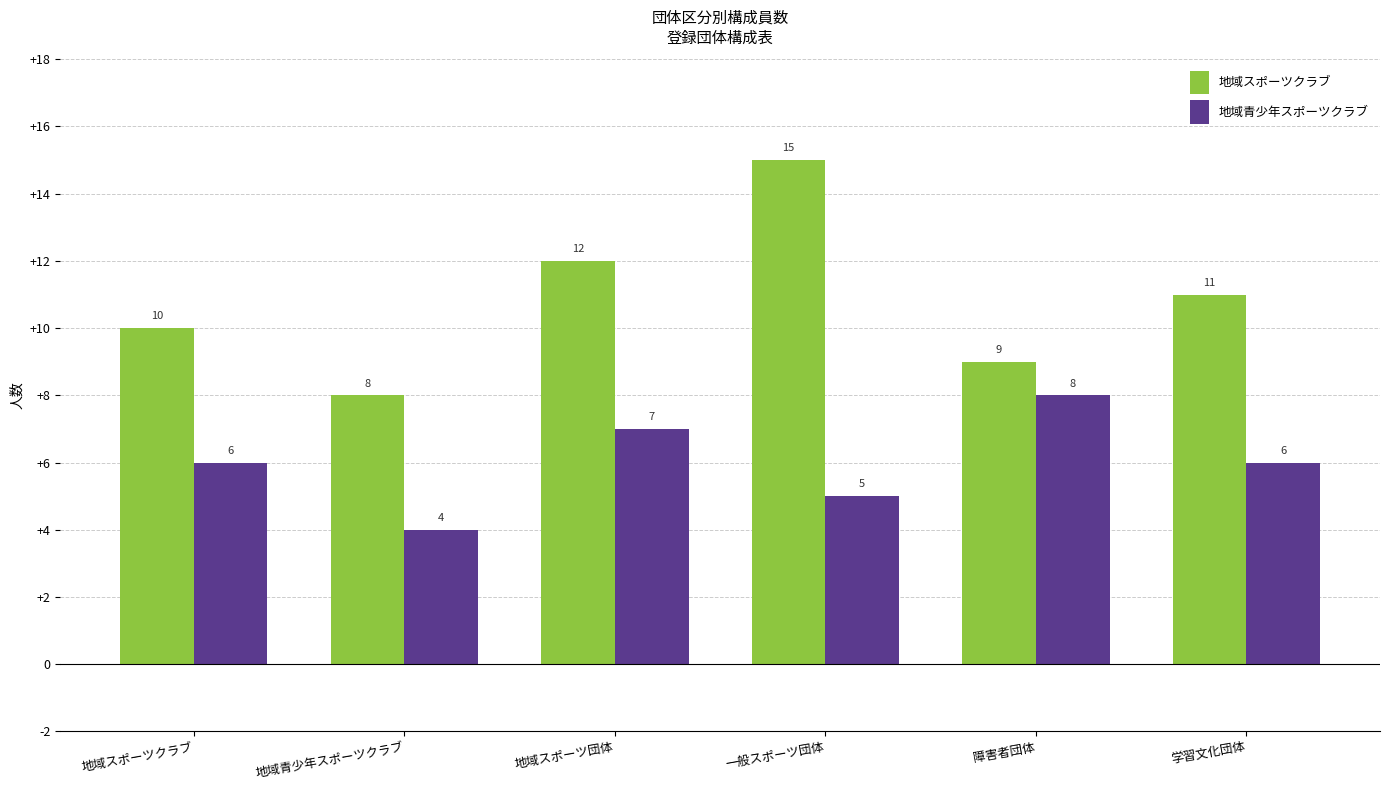

Rank the categories by 地域スポーツクラブ value from lowest to highest.

地域青少年スポーツクラブ, 障害者団体, 地域スポーツクラブ, 学習文化団体, 地域スポーツ団体, 一般スポーツ団体